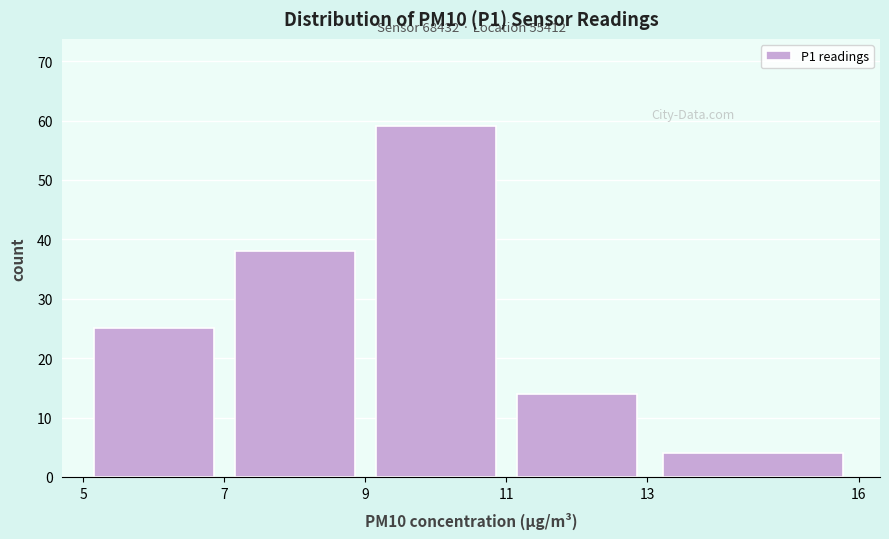

Which range on the x-axis has the tallest bar?

9 to 11